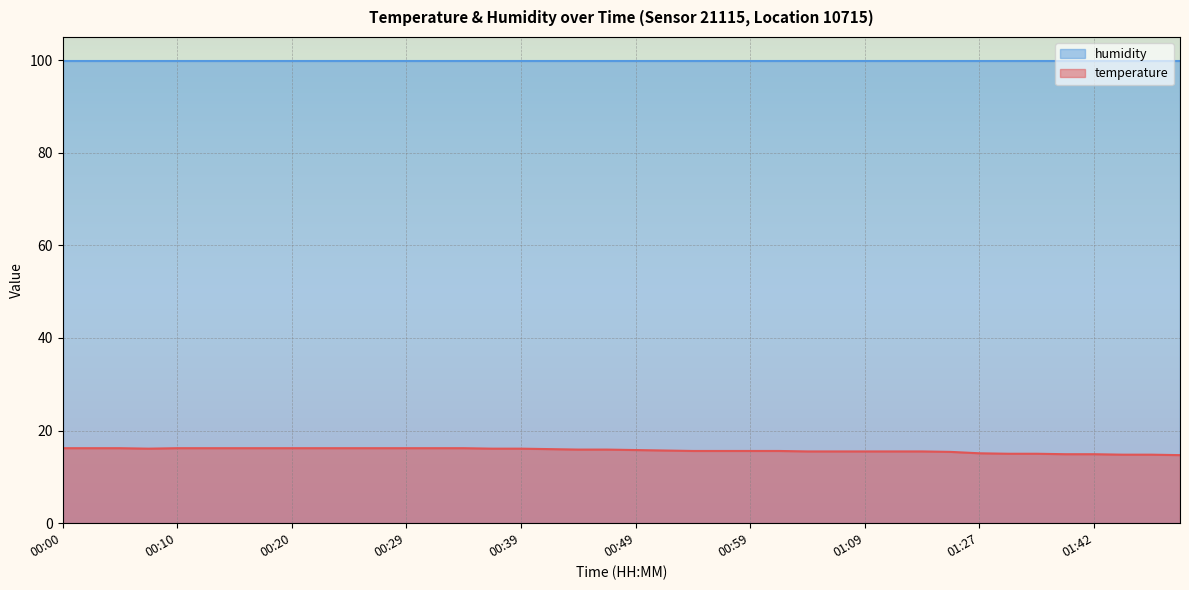

True or false: the data shows 16.2 at 00:32.

True